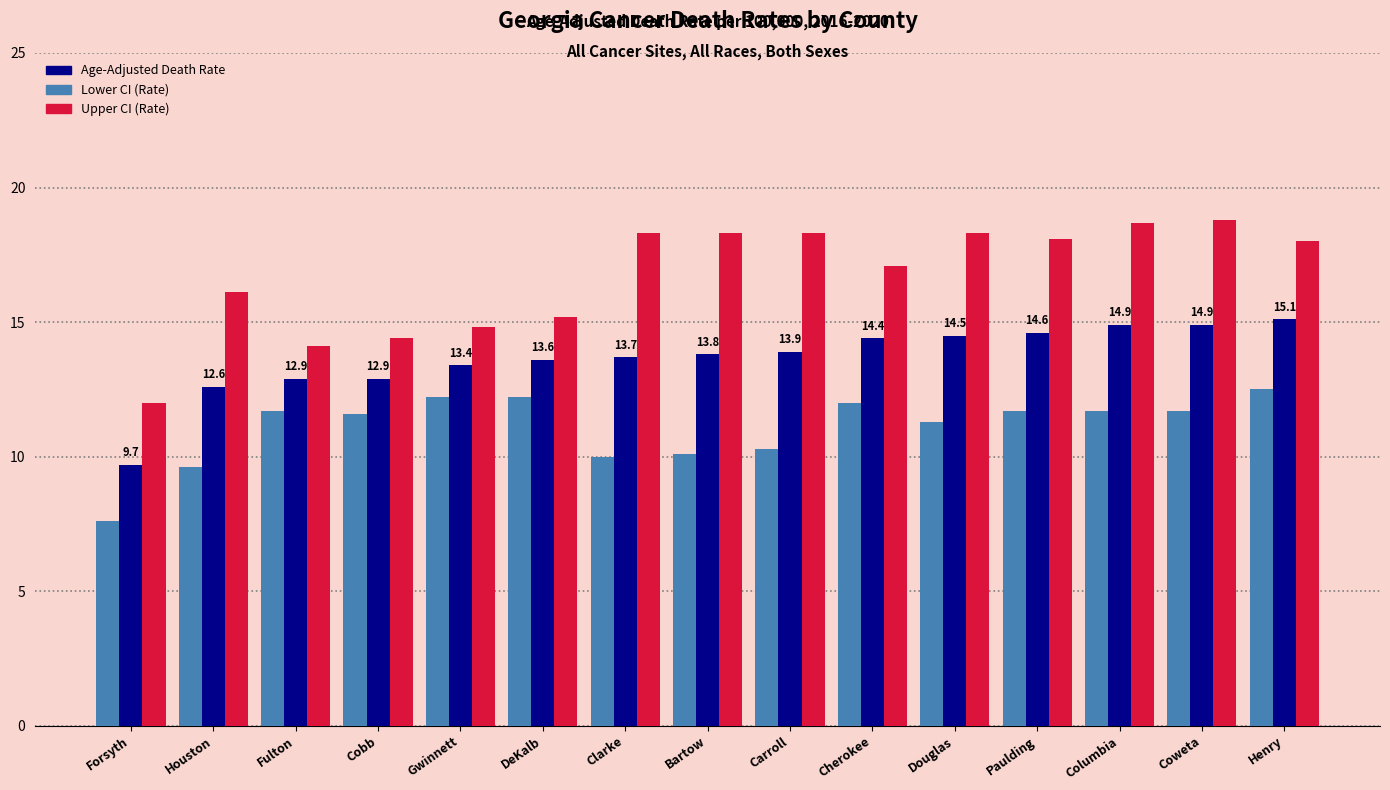

Does the chart contain any negative values?

No